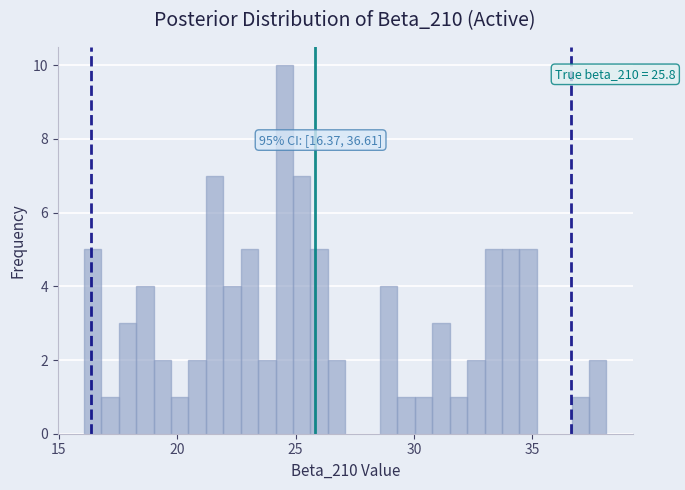

Around what value on the x-axis is the tallest bar? Give the approximate position of its centre, as read against the axis.

24.5